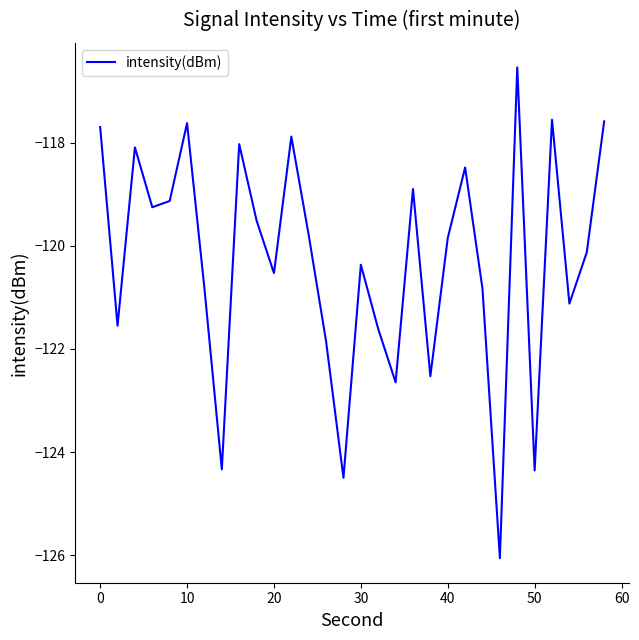

What is the smallest value displayed?

-126.1